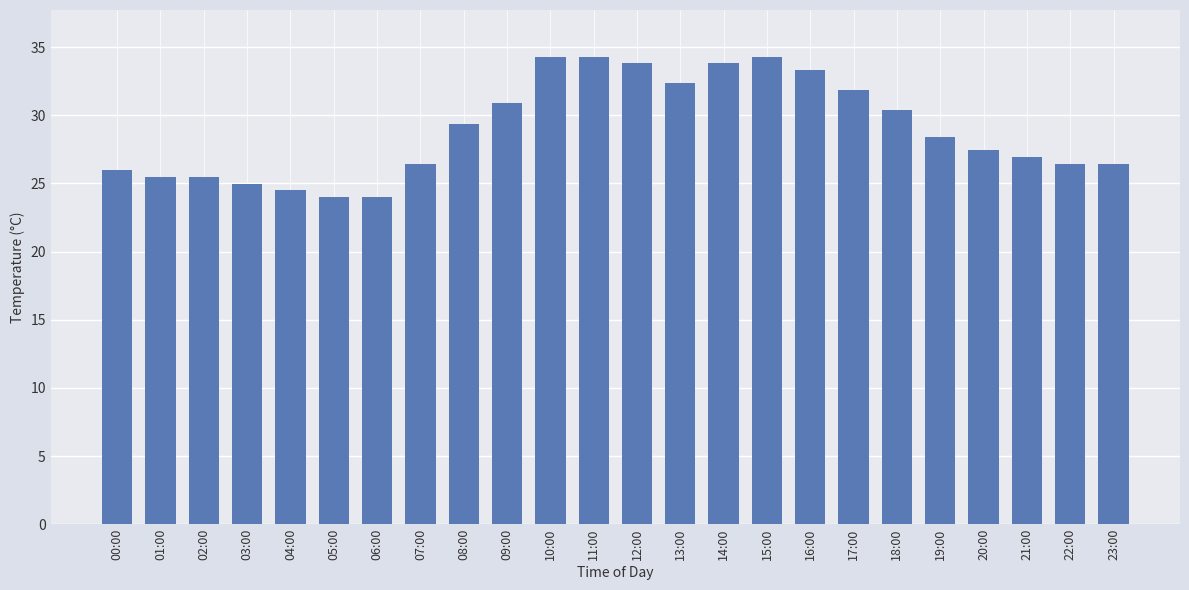

Count the number of values greater than 28.

12